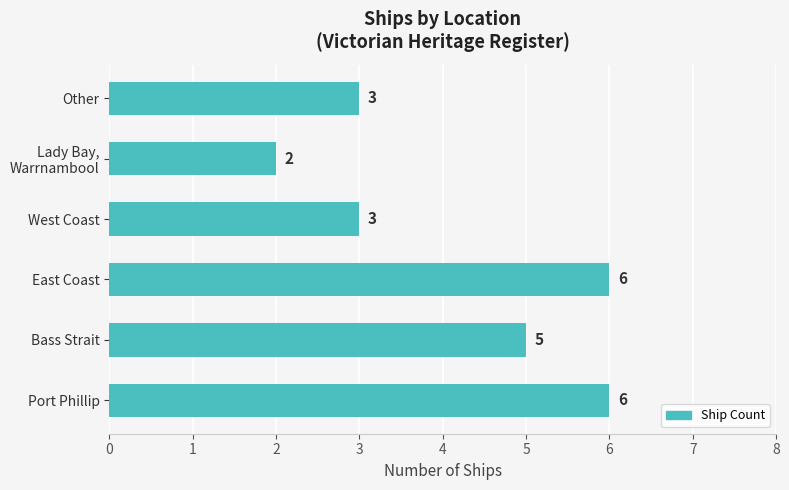

Count the values in the range 3 to 6.

5